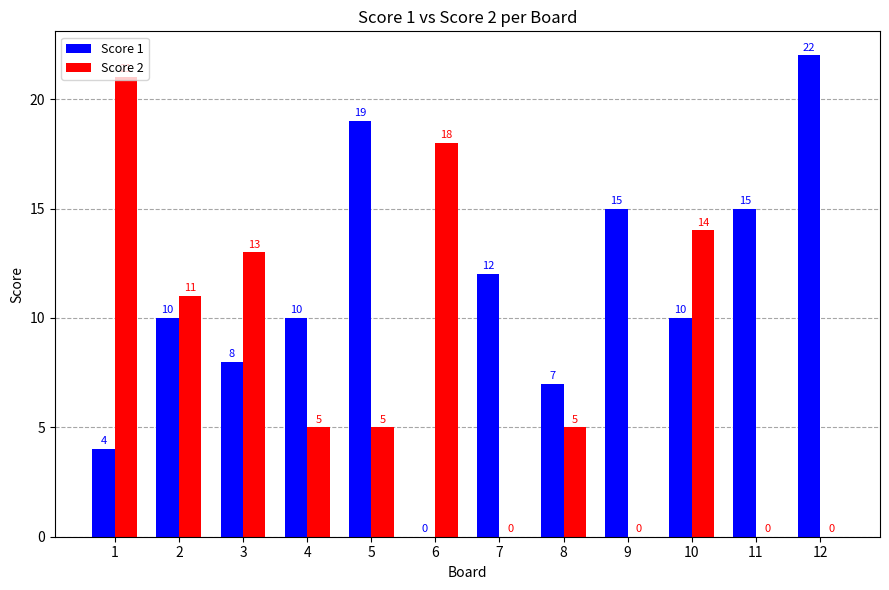

Which category has the highest value across all series?

12